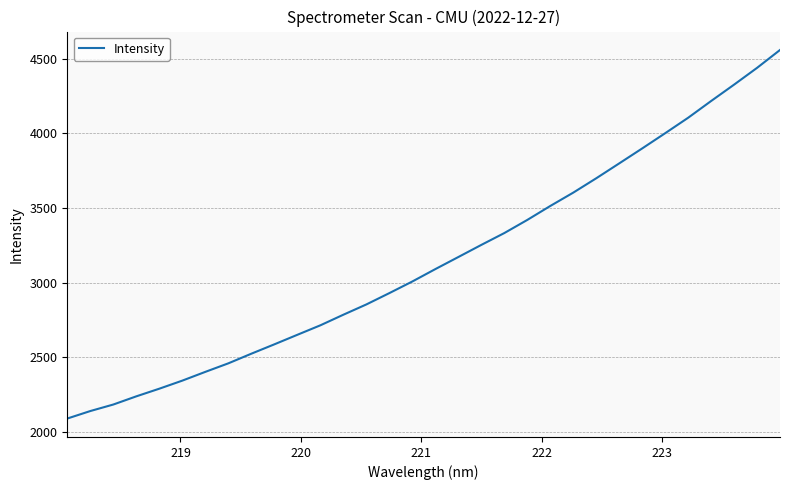

What is the minimum value shown in the chart?

2090.8